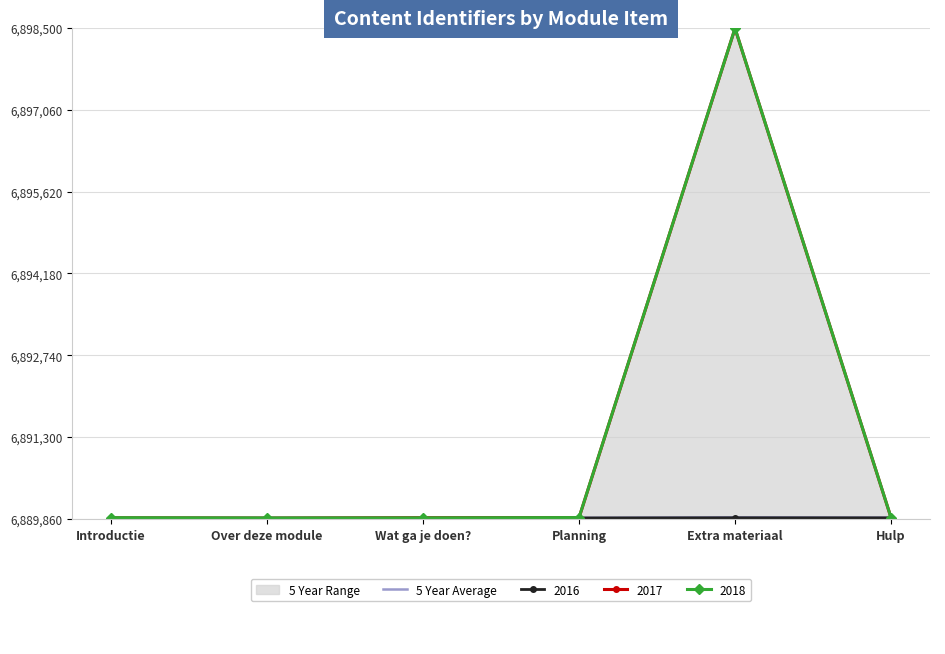

Count the number of values greater than 6889877.

2